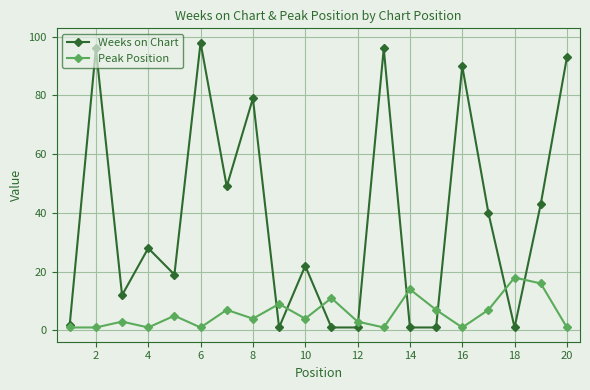

Which series has the largest total across all categories?

Weeks on Chart